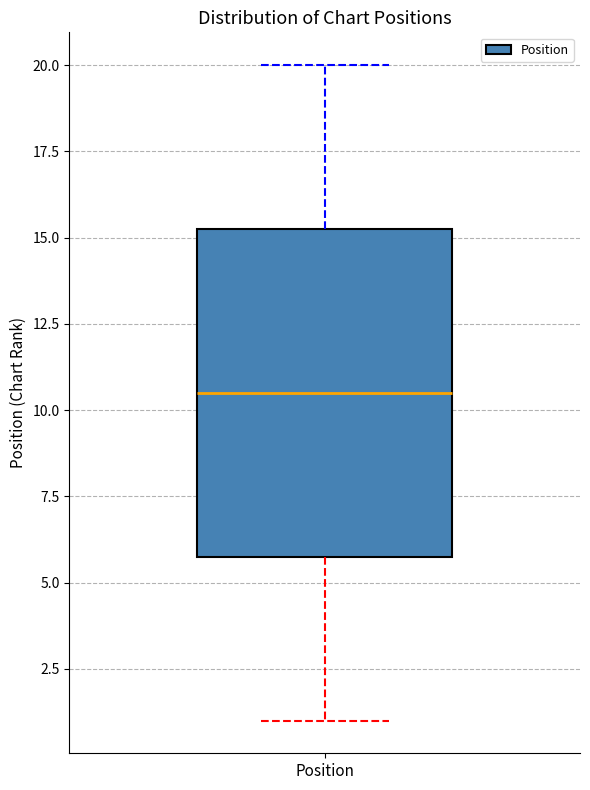

Read this box plot against the y-axis: the position of the median line, the range covered by the box, and the ends of both whiskers. The values are not printed on the chart, so give them approximately, as read against the axis.

median 10.5, box 6.0 to 15.5, whiskers 1.0 to 20.0